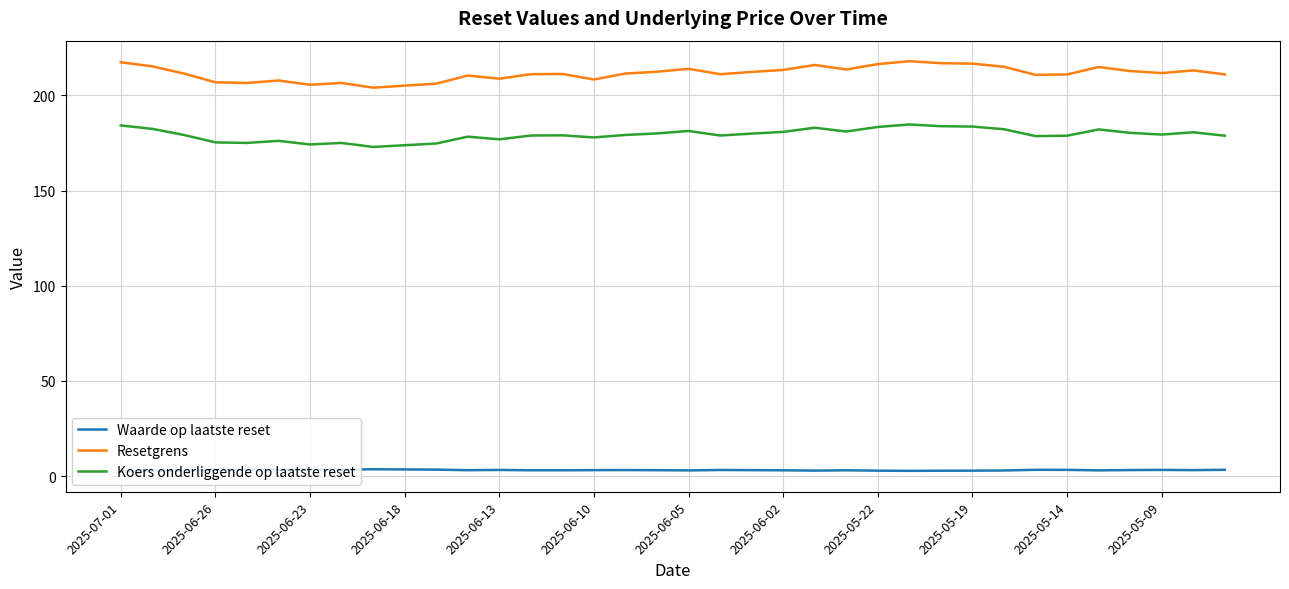

What is the difference between the maximum and minimum values in the Waarde op laatste reset series?

1.0